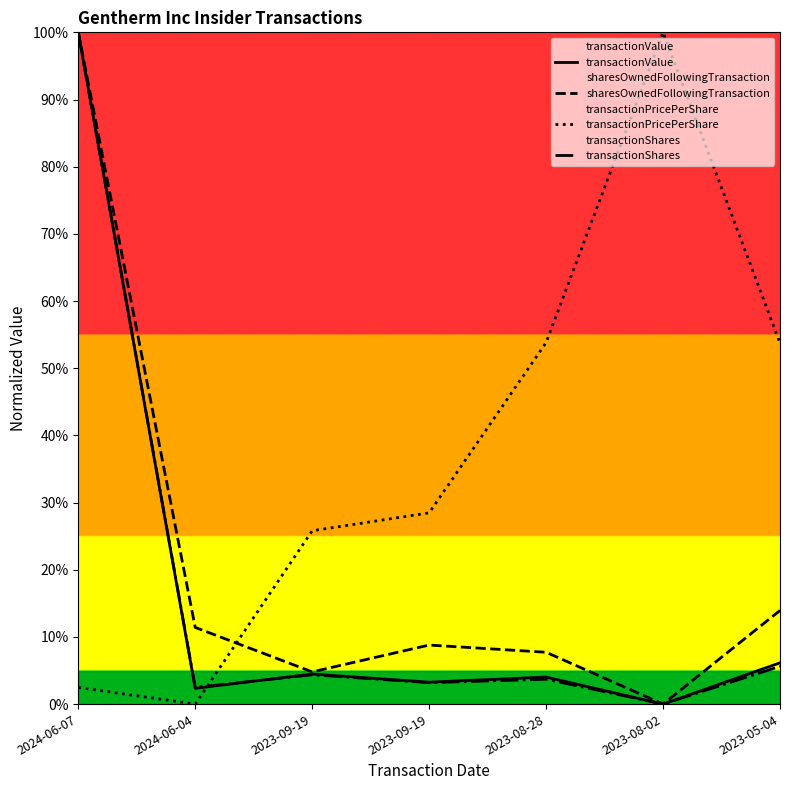

How many interior local peaks does the transactionShares series have?

2